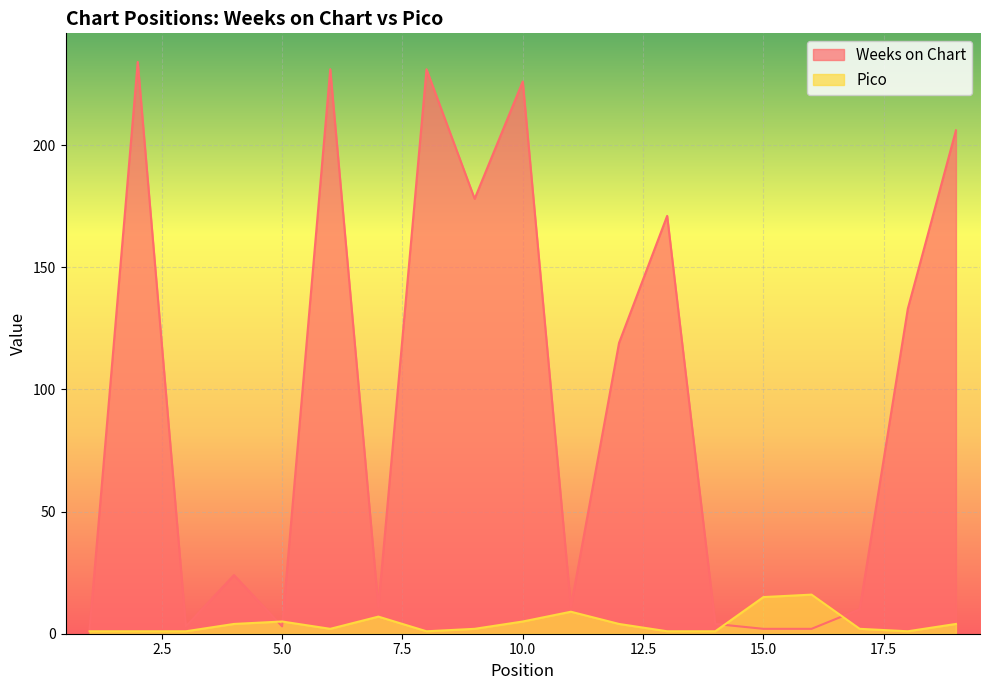

Is it true that Weeks on Chart equals 1 at 15?

False